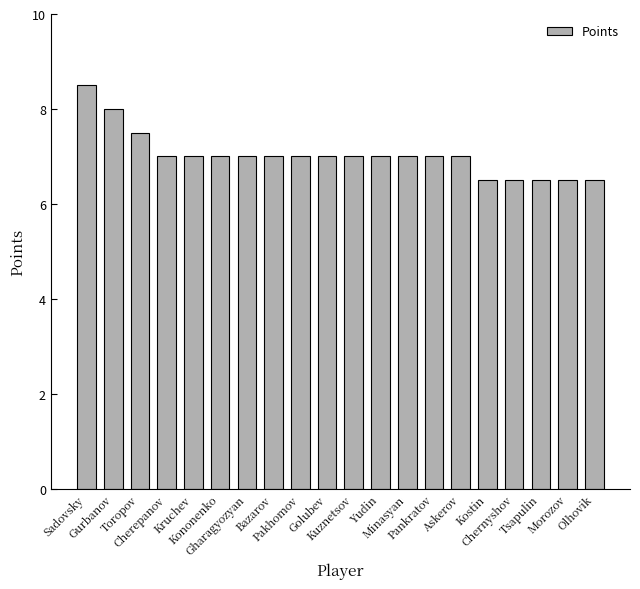

What is the sum of all values?

140.5